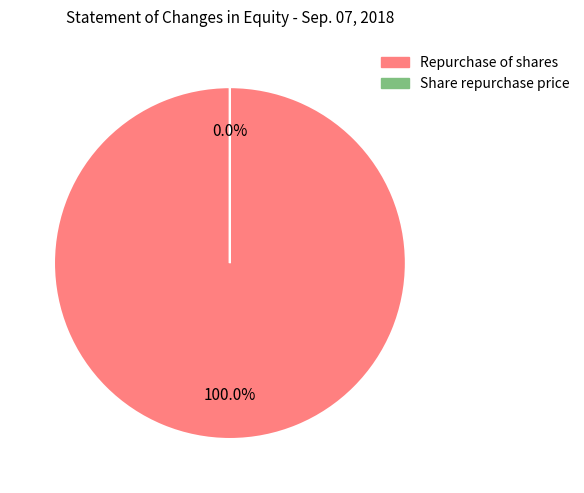

Does Share repurchase price account for over 50% of the chart?

No